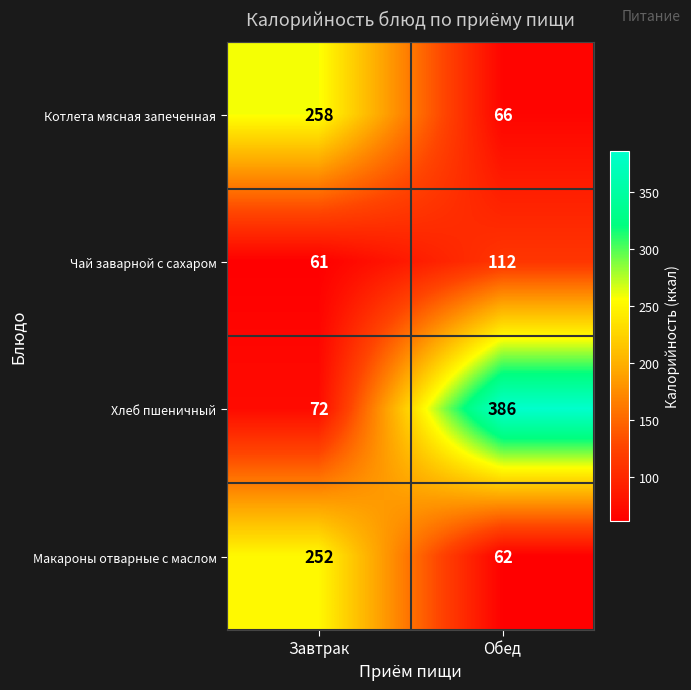

List the series in order of their peak value, lowest first.

Чай заварной с сахаром, Макароны отварные с маслом, Котлета мясная запеченная, Хлеб пшеничный